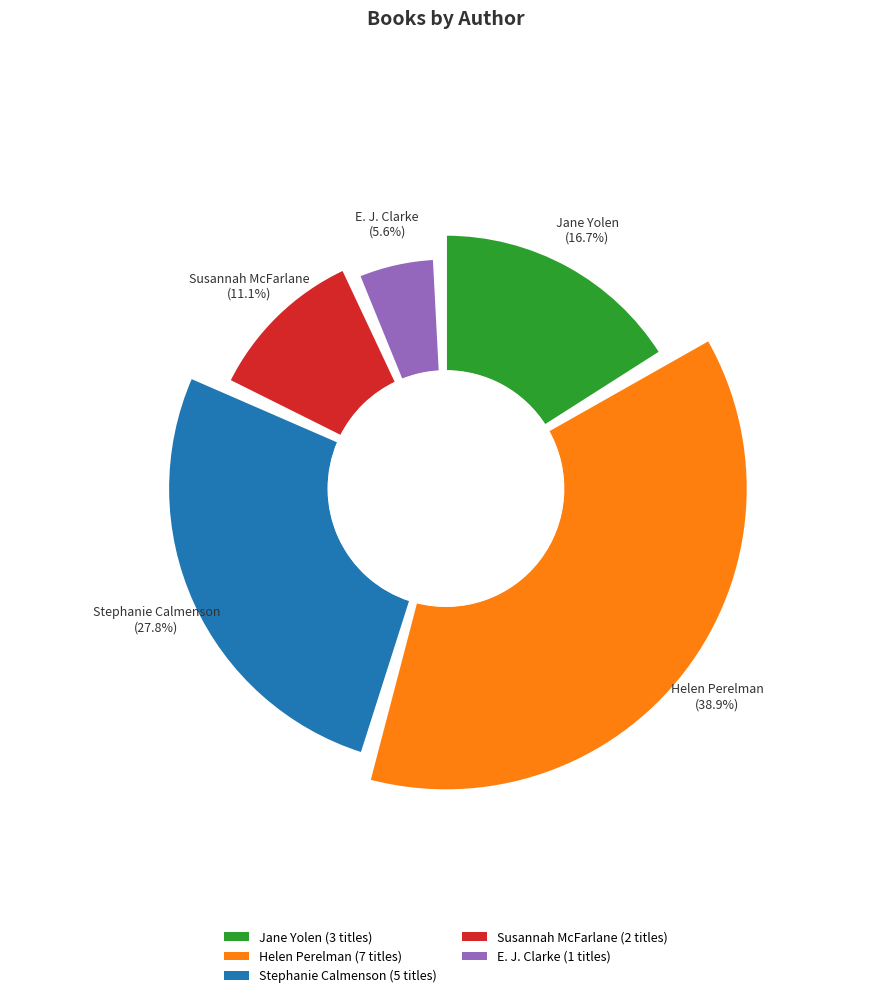

How many slices are in this pie chart?

5